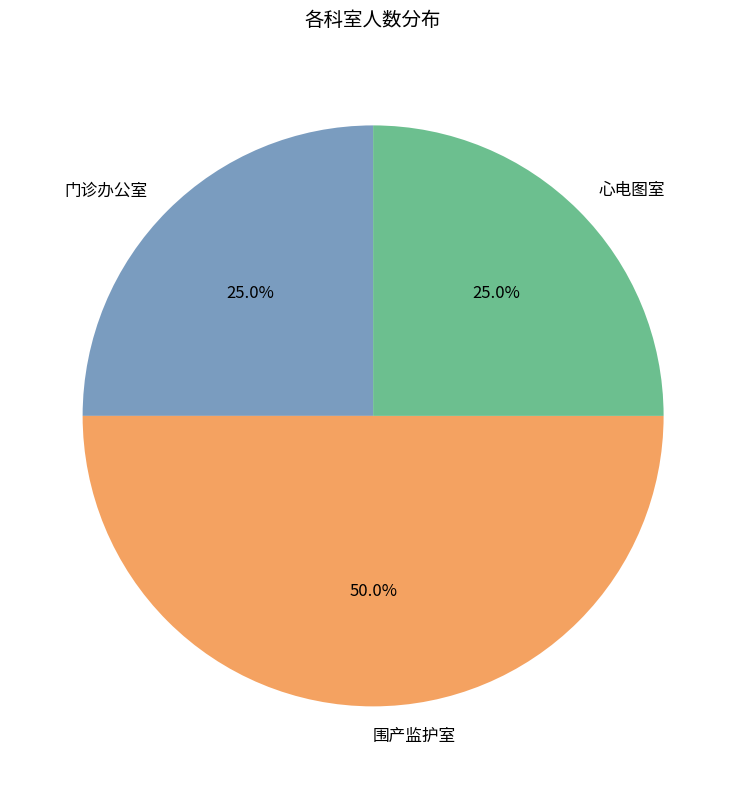

To the nearest percent, what percentage of the pie is 围产监护室?

50%